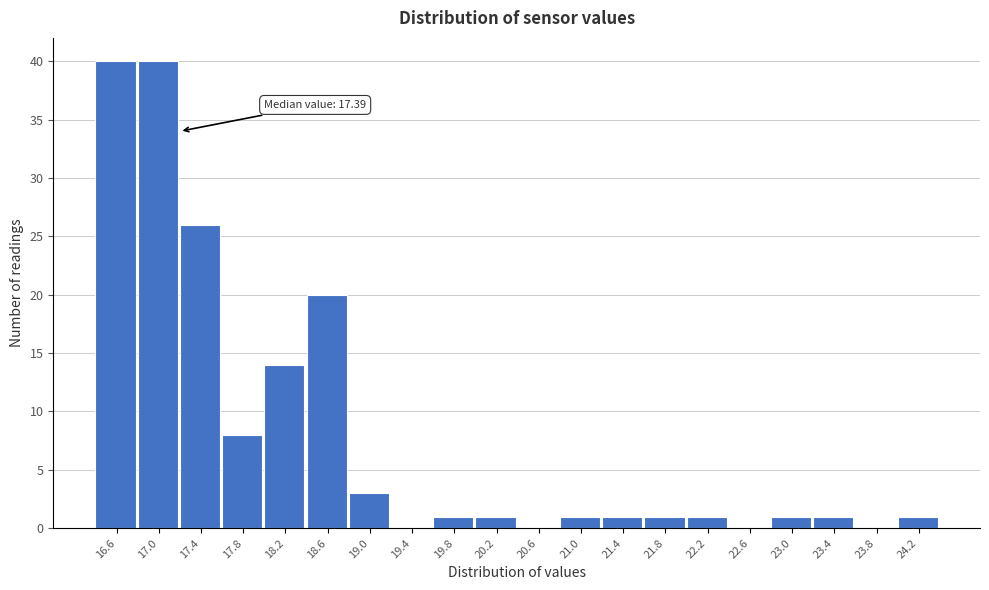

Reading left to right, transcribe all the data shown in this chart.

16.6=40	17.0=40	17.4=26	17.8=8	18.2=14	18.6=20	19.0=3	19.4=0	19.8=1	20.2=1	20.6=0	21.0=1	21.4=1	21.8=1	22.2=1	22.6=0	23.0=1	23.4=1	23.8=0	24.2=1